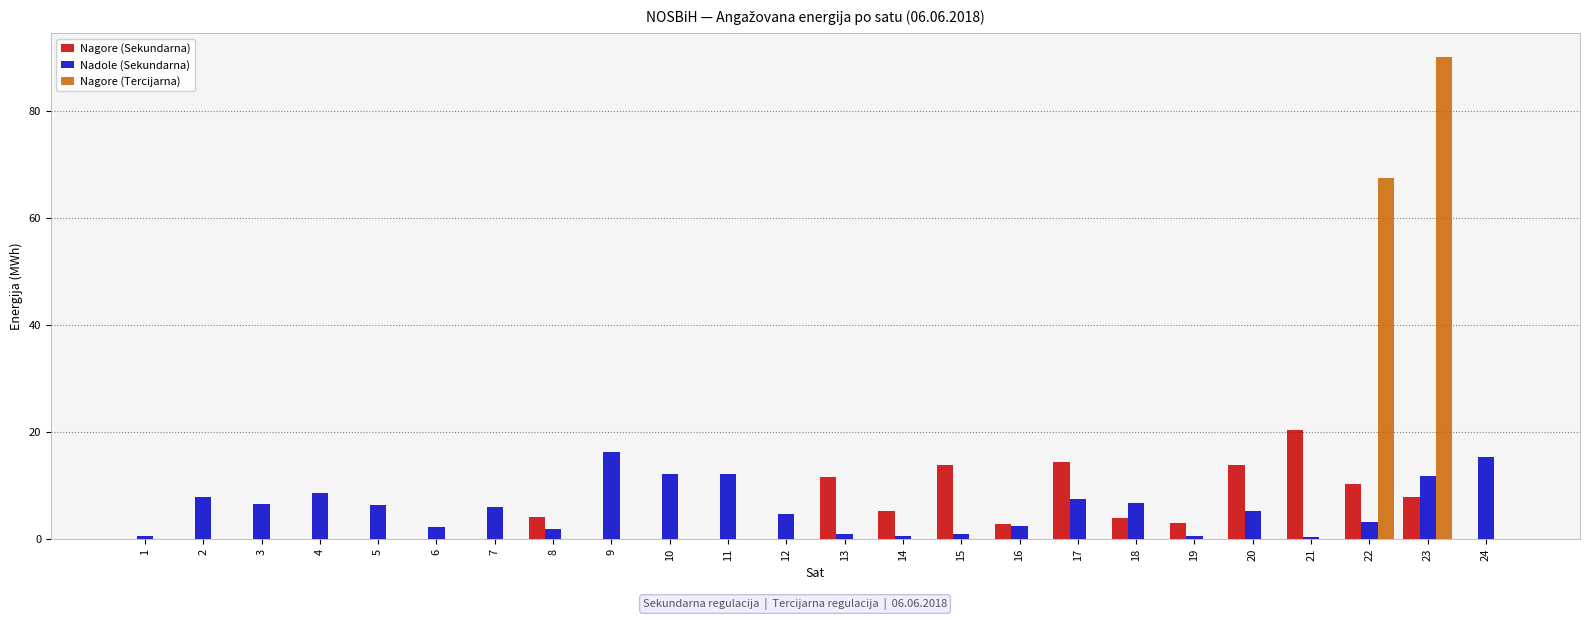

What is the sum of all Nagore (Sekundarna) values?

111.5